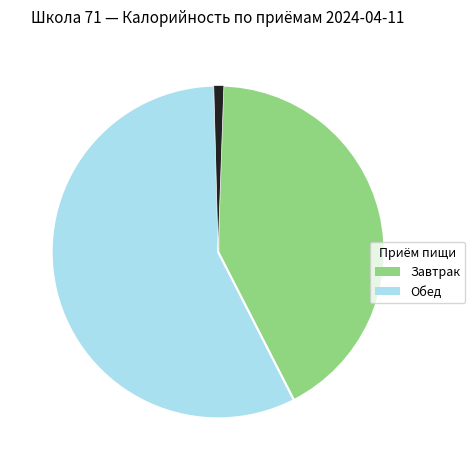

Is there any slice that represents more than half of the pie?

Yes